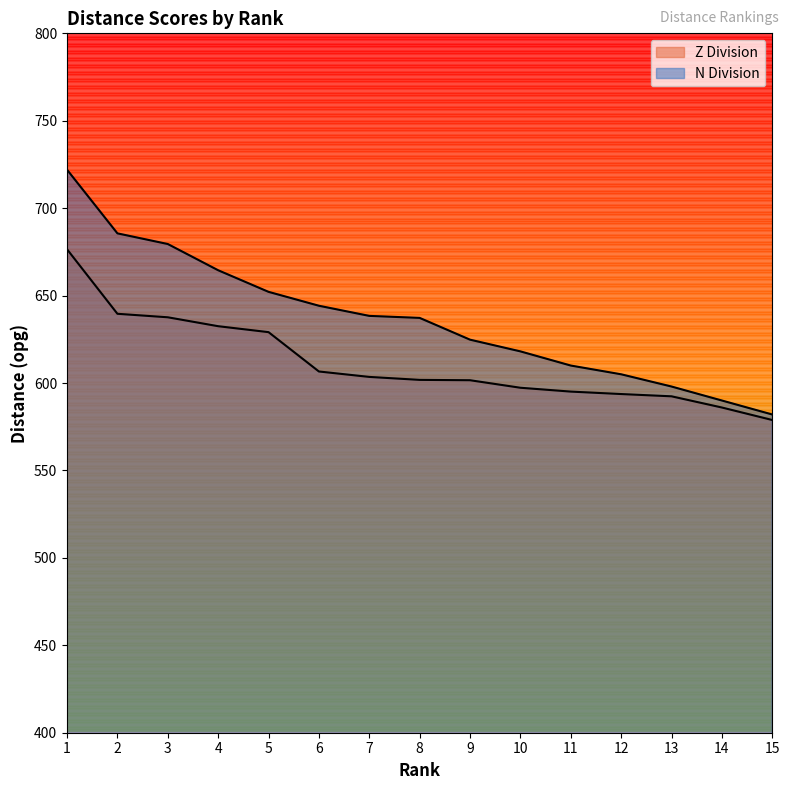

True or false: N Division and Z Division intersect in this chart.

False